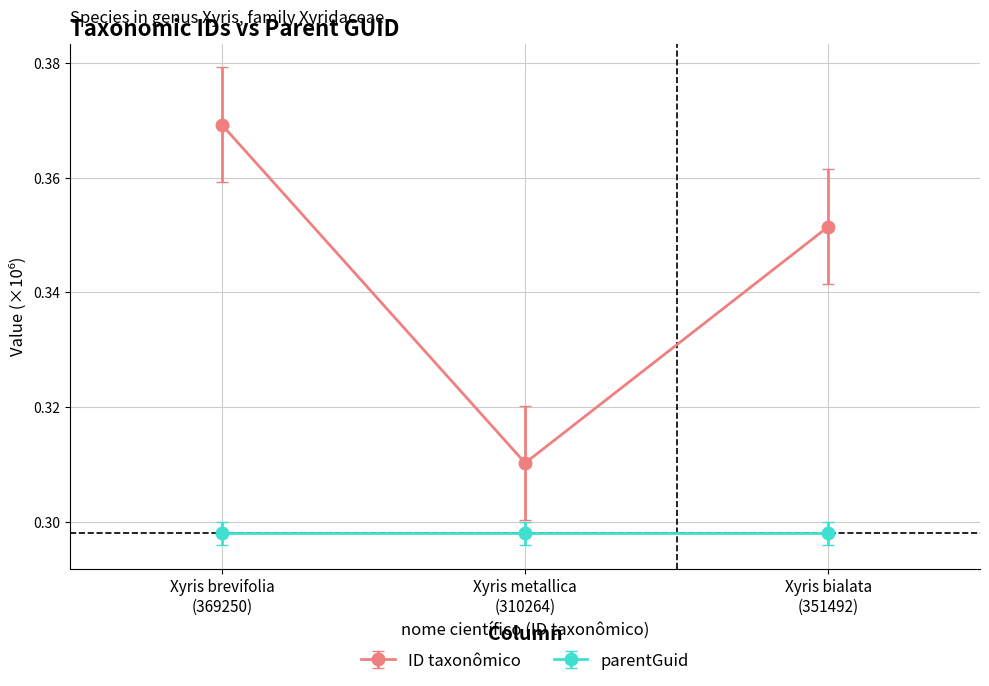

Rank the series by their maximum value, from lowest to highest.

parentGuid, ID taxonômico